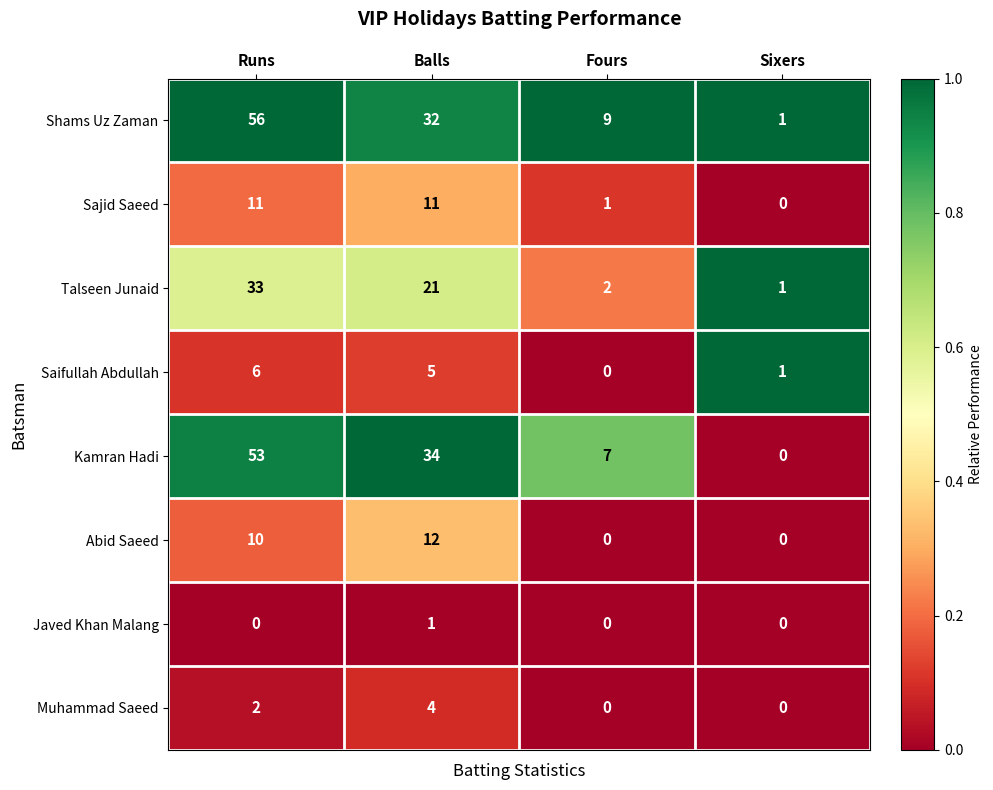

What is the average value of the Sajid Saeed series?

6